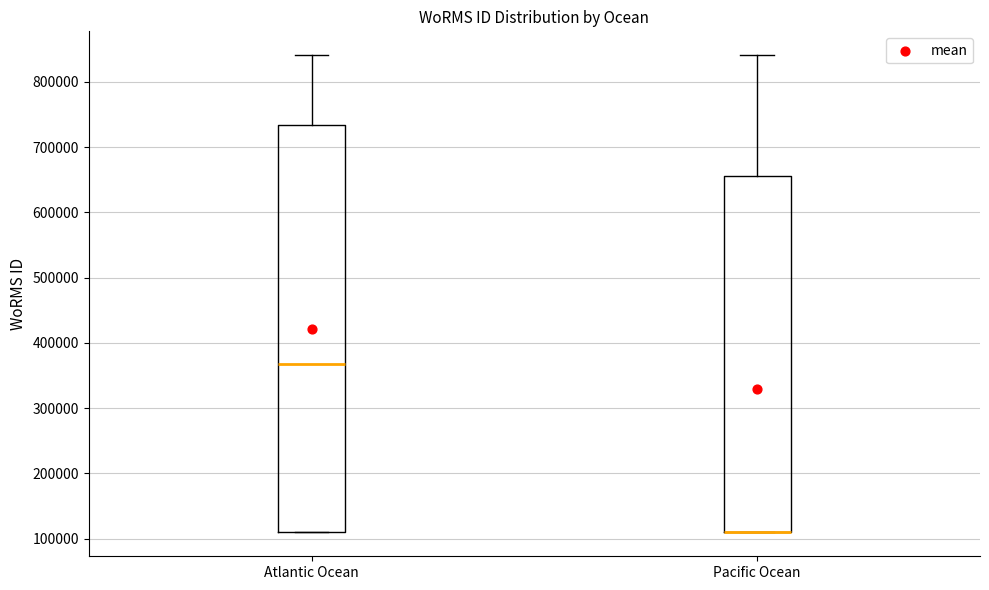

Reading left to right, read every box against the y-axis: the position of its median line, the range the box covers, and the ends of its whiskers. The values are not printed on the chart, so give them approximately, as read against the axis.

Atlantic Ocean: median 370000, box 110000 to 730000, whiskers 110000 to 840000
Pacific Ocean: median 110000 (drawn on the box's lower edge), box 110000 to 660000, whiskers 110000 to 840000